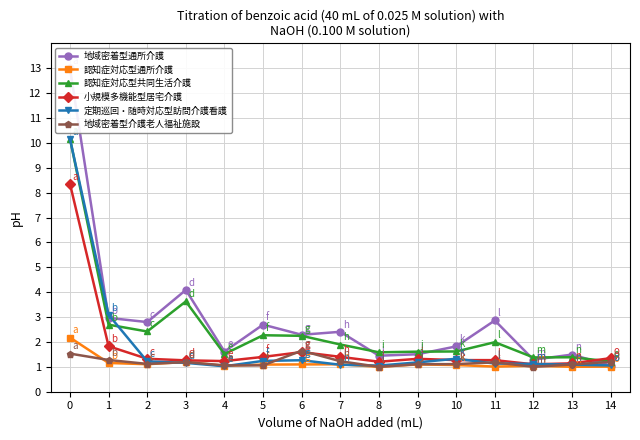

The value of 定期巡回・随時対応型訪問介護看護 at 14 is 1.1. True or false?

True